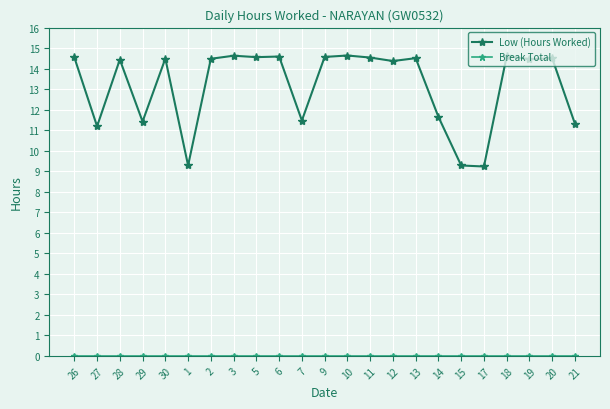

How many data points in Low (Hours Worked) are less than 14?

8